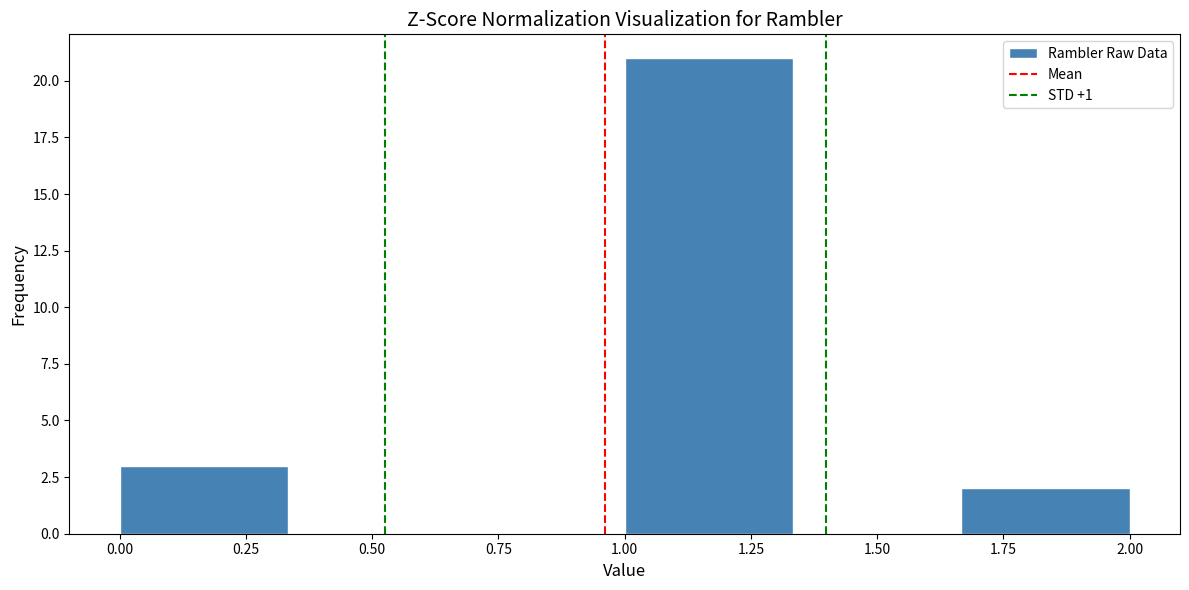

Reading left to right, list every bar in this chart as the range it spans on the x-axis followed by its height. Neither the bar edges nor the heights are printed on the chart, so give them approximately, as read against the axes.

0.00 to 0.35: 3
0.35 to 0.65: 0
0.65 to 1.00: 0
1.00 to 1.35: 21
1.35 to 1.65: 0
1.65 to 2.00: 2